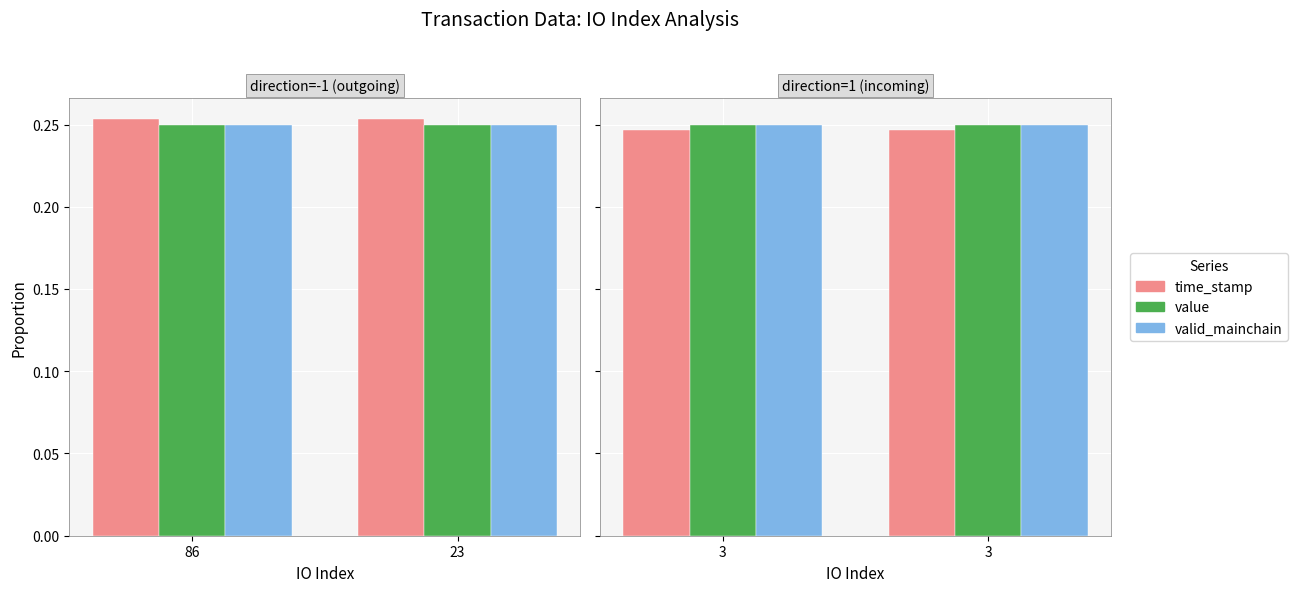

Between 86 and 23, which series saw the biggest shift?

time_stamp